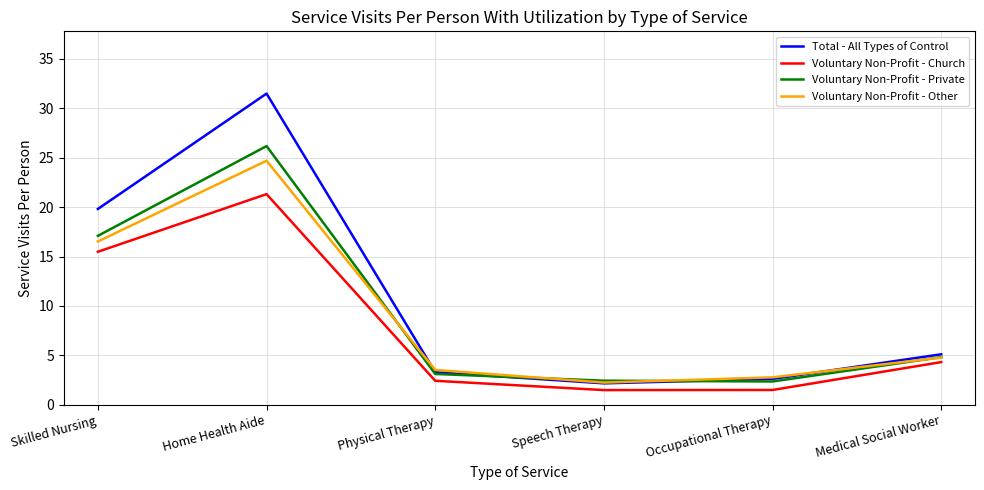

How many lines are shown in the chart?

4